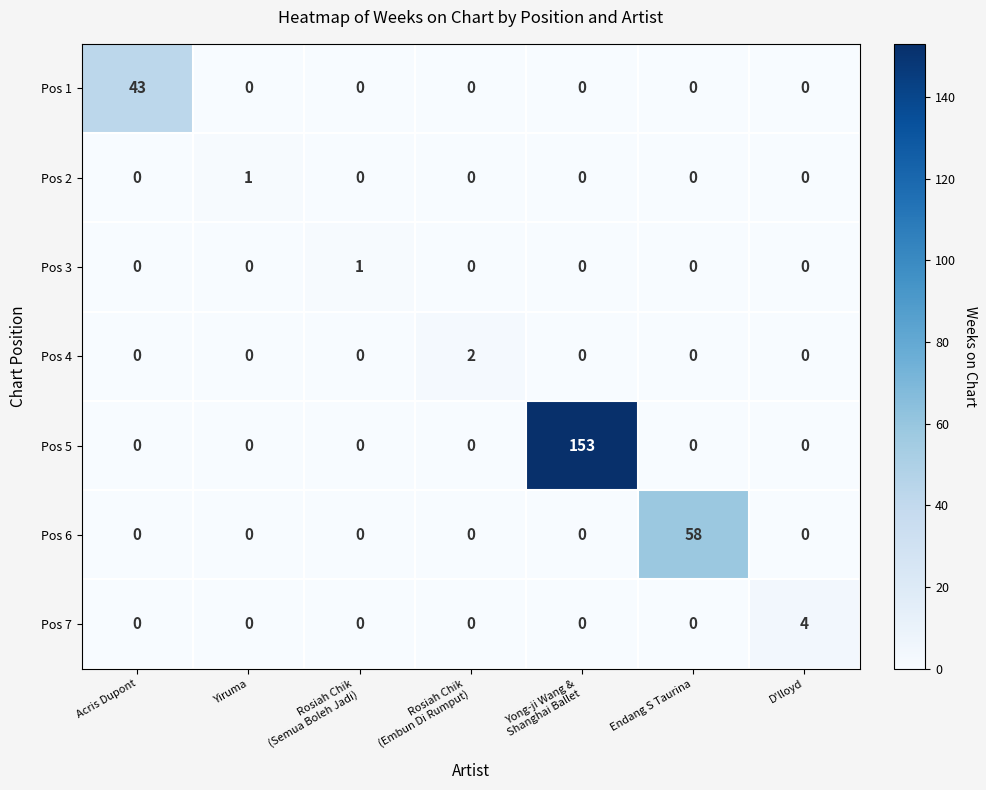

How many categories are shown in the chart?

7